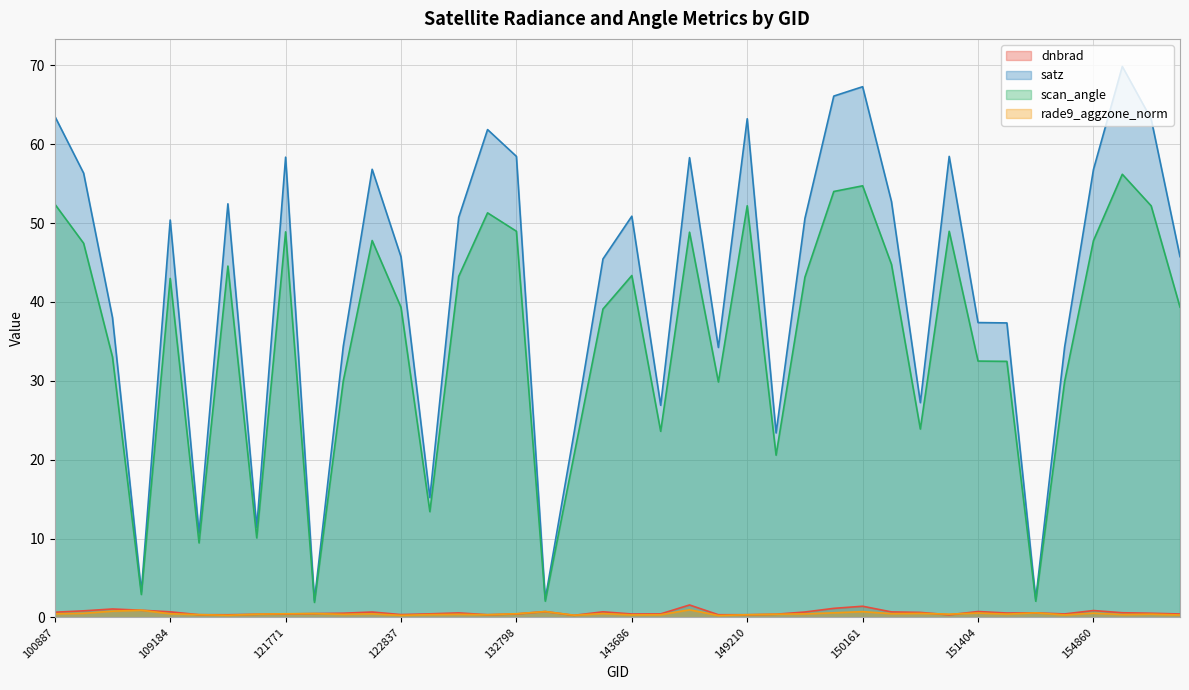

Between 154463 and 151404, which is larger?

151404